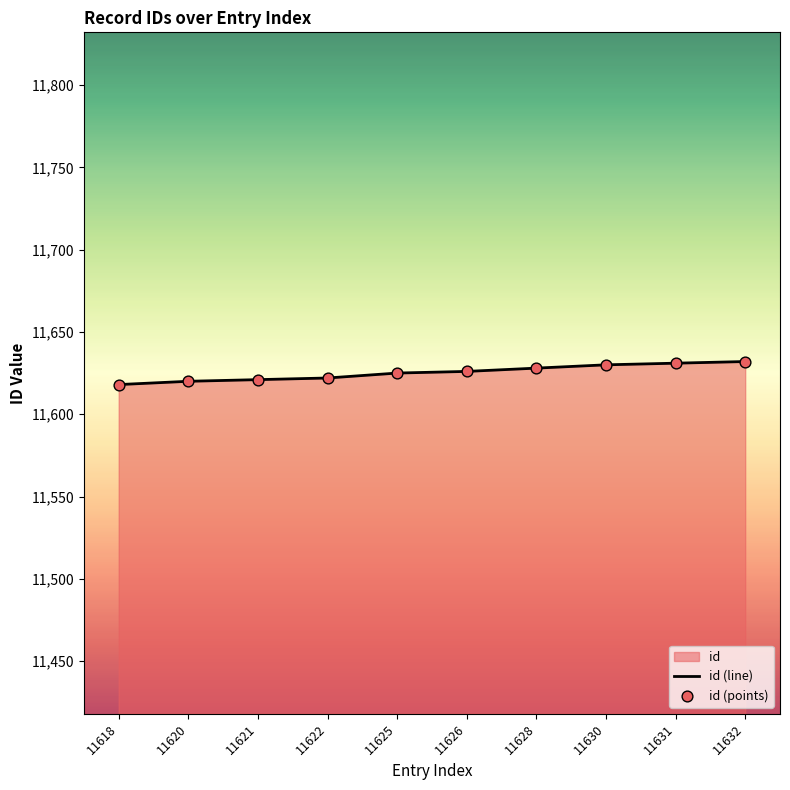

Is the value of id (line) at 11625 greater than the value of id (points) at 11632?

No